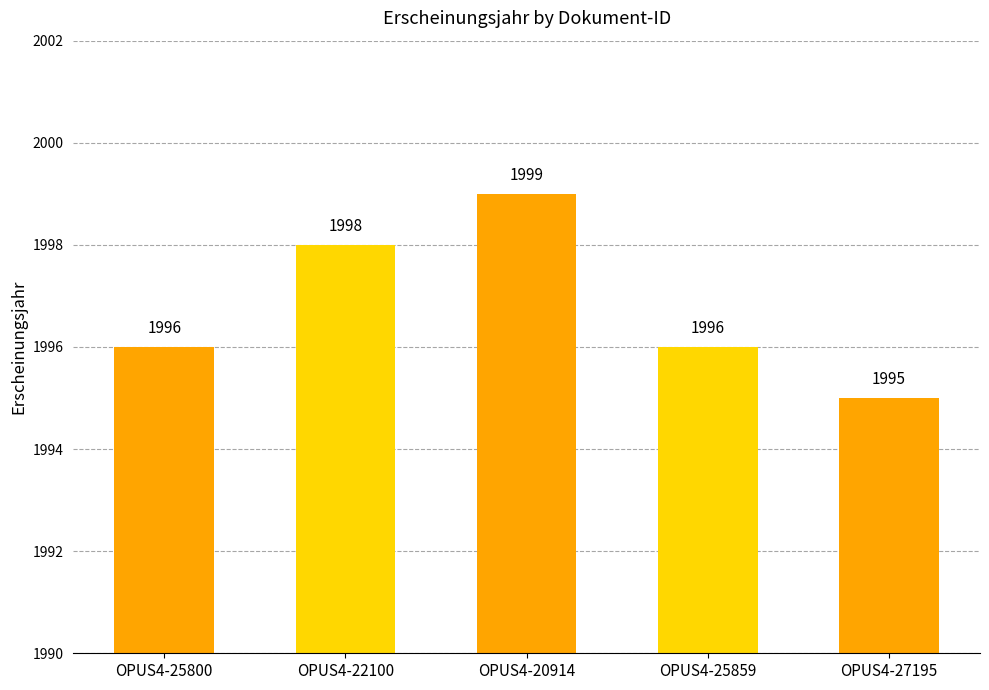

What is the difference between the maximum and minimum values?

4